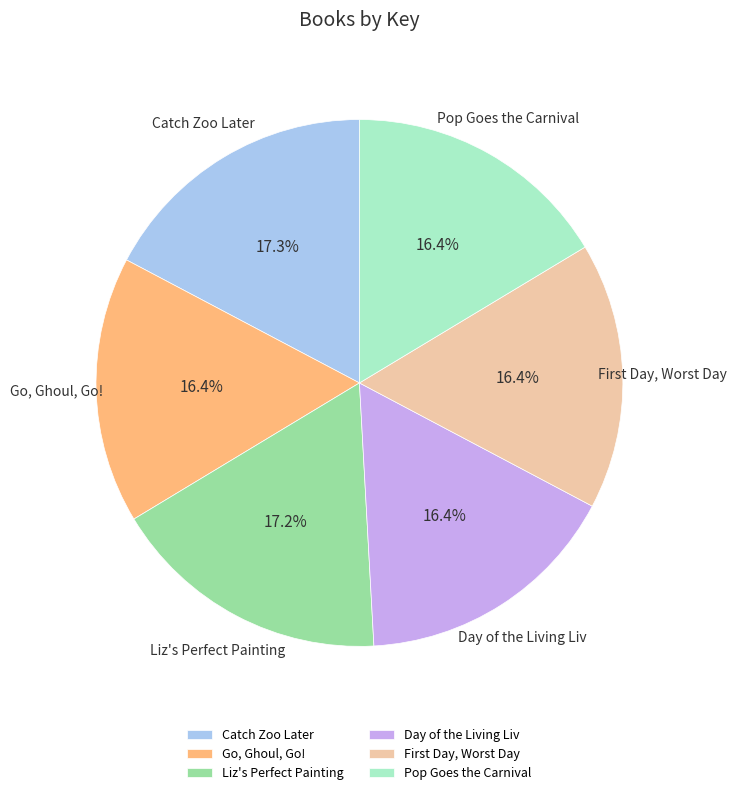

How many slices are in this pie chart?

6